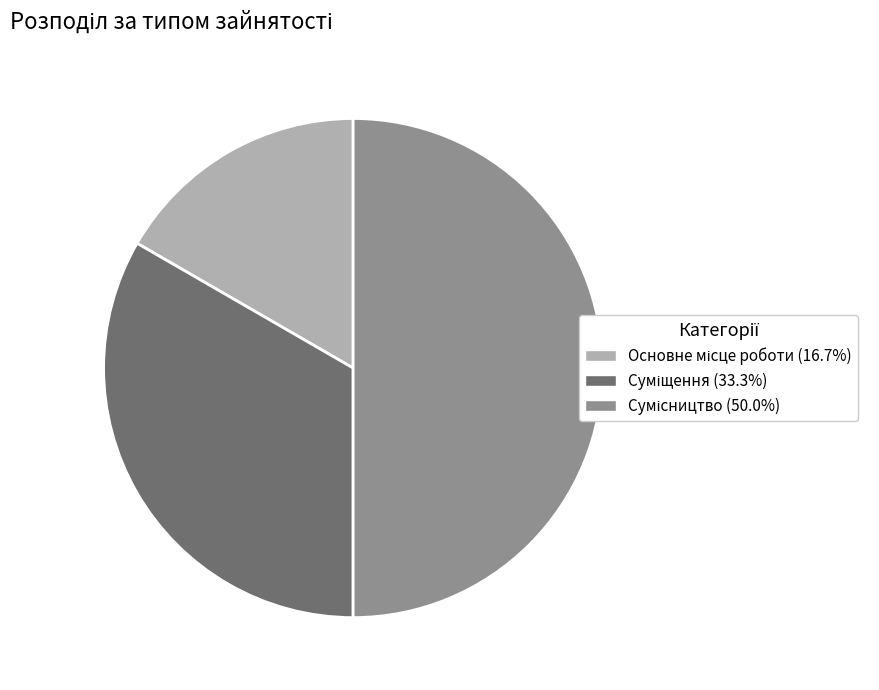

How many slices are in this pie chart?

3